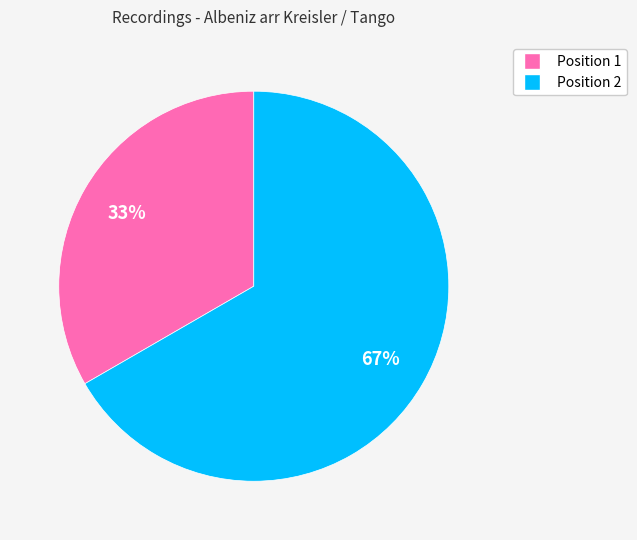

Is the sum of Position 1 and Position 2 greater than half?

Yes